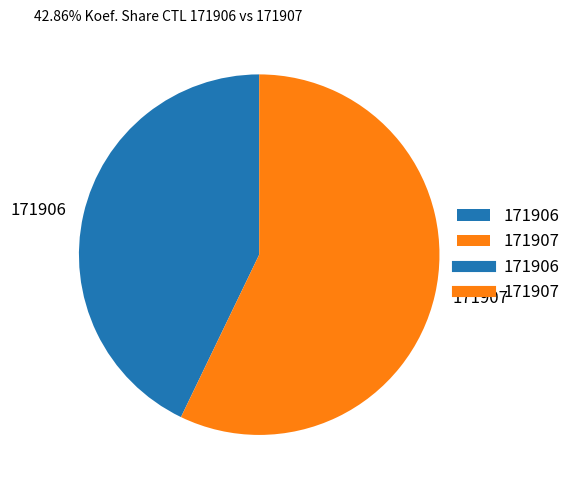

Which slice is the smallest?

171906